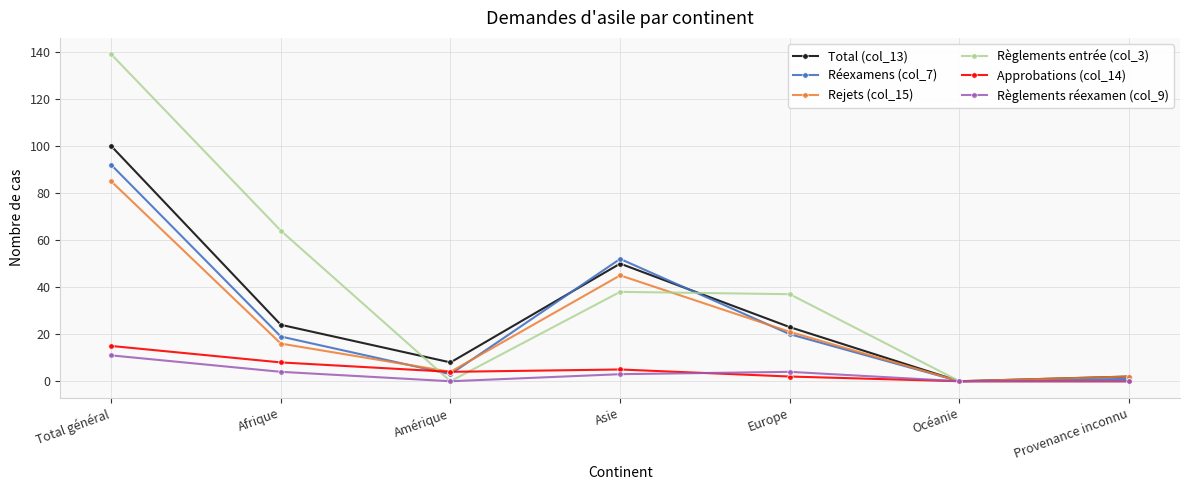

How many data points in Total (col_13) are less than 23?

3